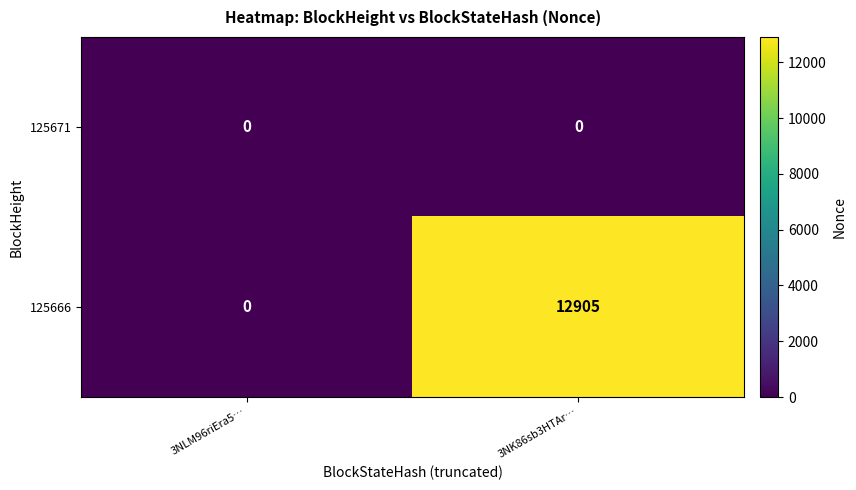

List the series in order of their overall mean, lowest first.

125671, 125666